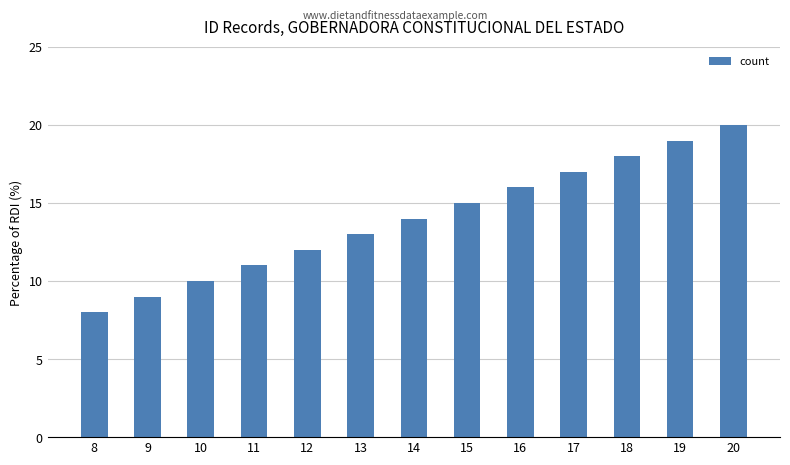

The chart shows a value of 16 at 16. True or false?

True